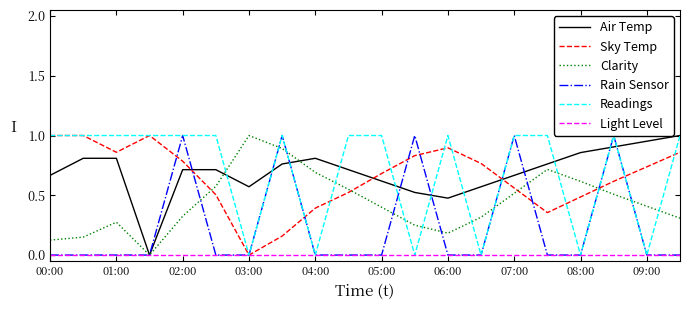

Which series ends up on top after the final intersection of Clarity and Readings?

Readings